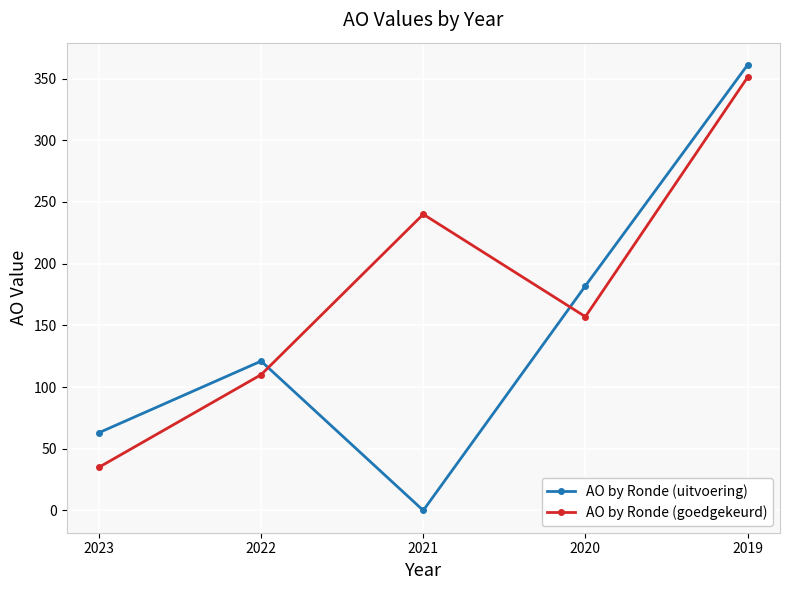

How many data points does each series have?

5